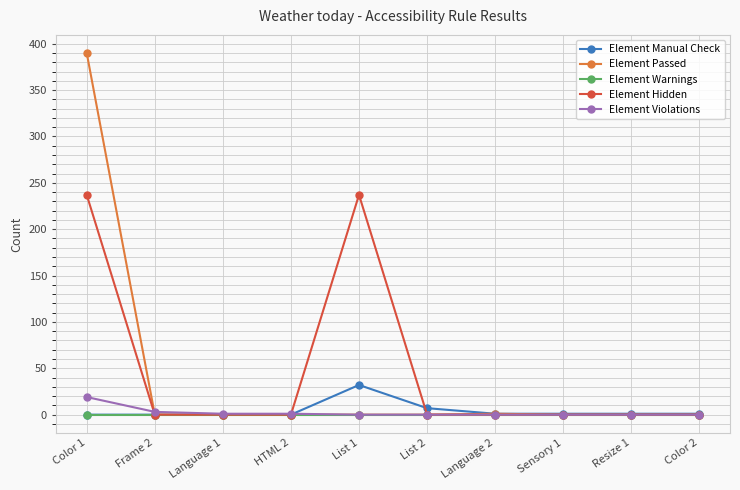

What is the label of the 4th point from the right?

Language 2